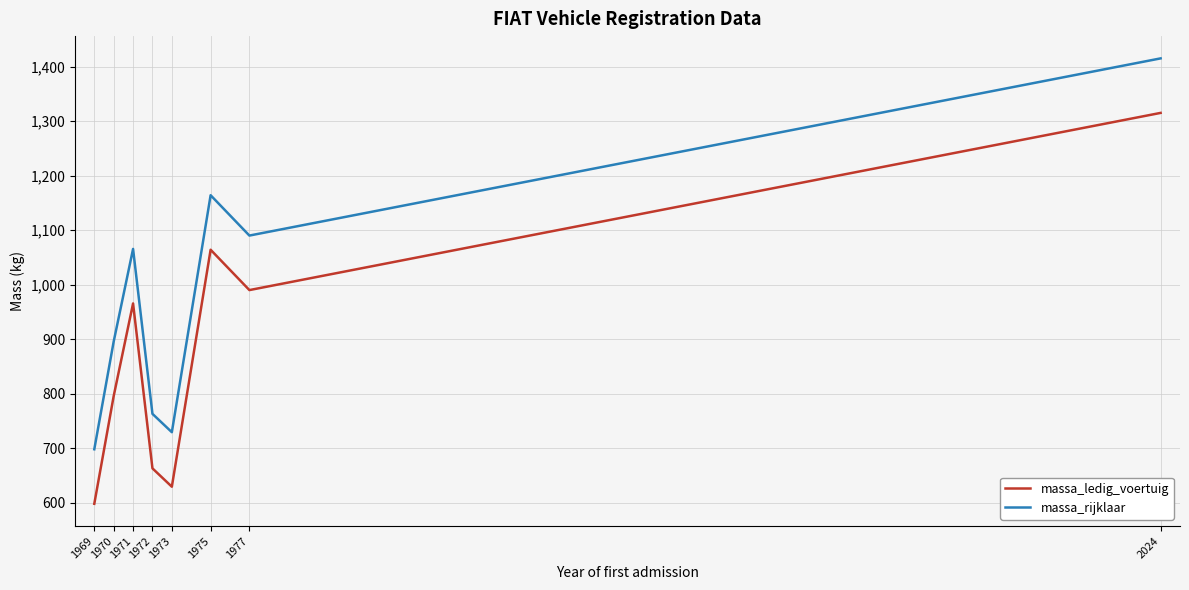

The massa_ledig_voertuig series shows 663.0 at 1972. True or false?

True